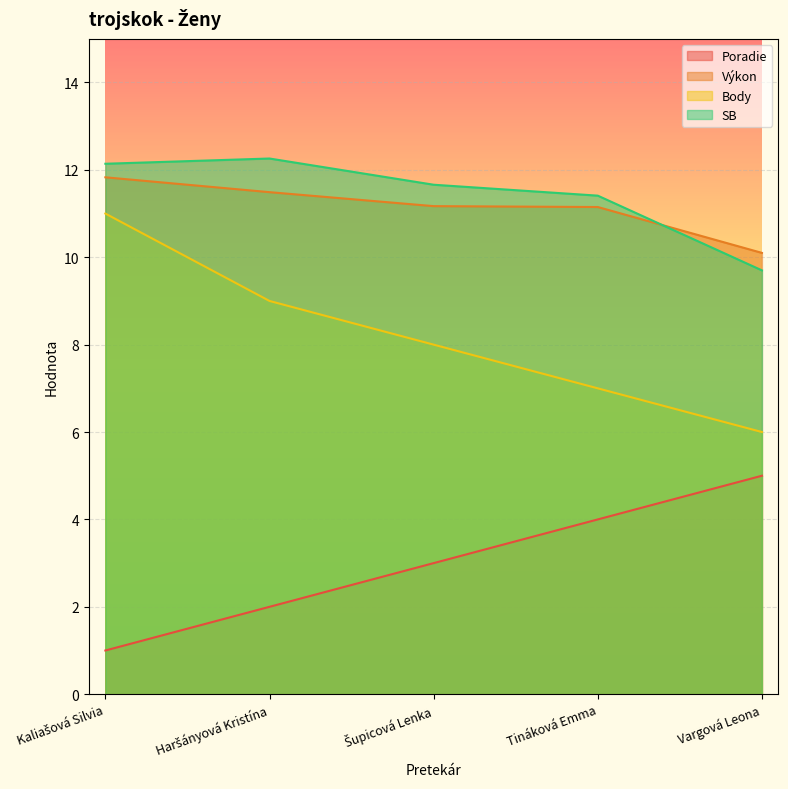

Where does the Výkon series first go above 11?

Kaliašová Silvia